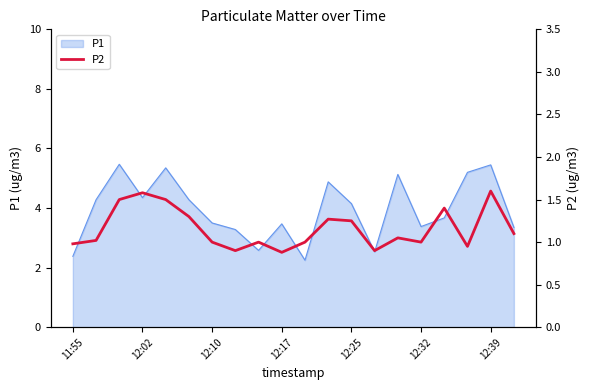

The P1 series shows 7.5 at 12:39. True or false?

False